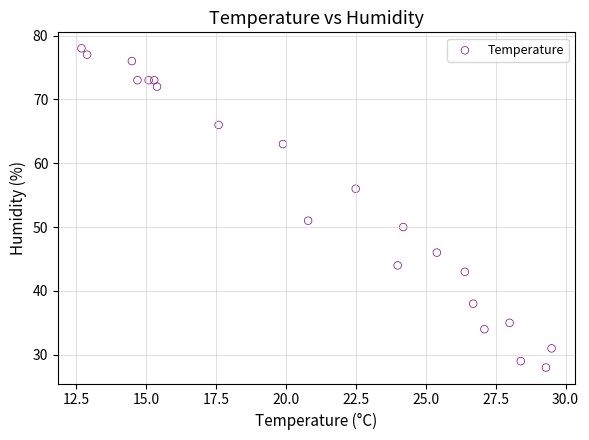

What Y value in the scatter plot is closest to 53?

51